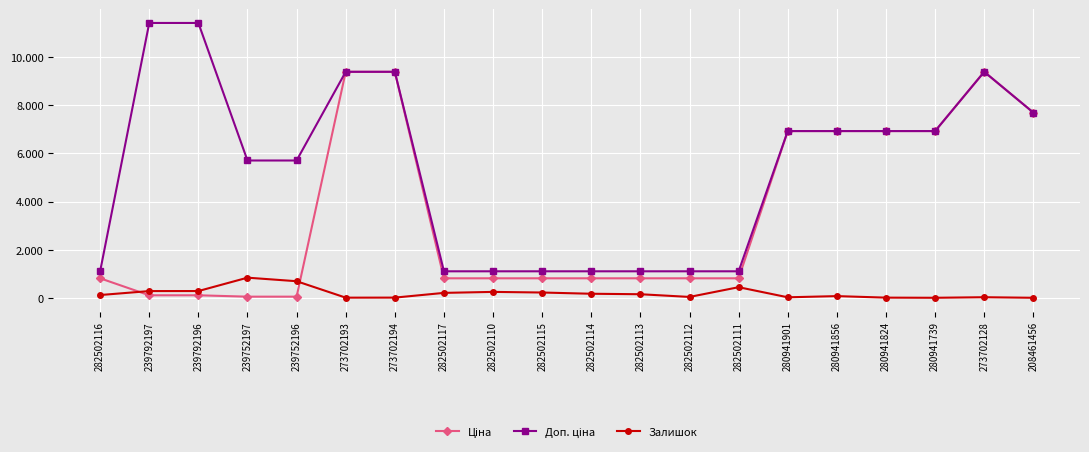

Reading left to right, what are all the values shown in this chart?

Ціна: 282502116=818.5	239792197=114.1	239792196=114.1	239752197=57.0	239752196=57.0	273702193=9384.0	273702194=9384.0	282502117=818.5	282502110=818.5	282502115=818.5	282502114=818.5	282502113=818.5	282502112=818.5	282502111=818.5	280941901=6925.7	280941856=6925.7	280941824=6925.7	280941739=6925.7	273702128=9384.0	208461456=7693.1
Доп. ціна: 282502116=1109.2	239792197=11410.0	239792196=11410.0	239752197=5705.0	239752196=5705.0	273702193=9384.0	273702194=9384.0	282502117=1109.2	282502110=1109.2	282502115=1109.2	282502114=1109.2	282502113=1109.2	282502112=1109.2	282502111=1109.2	280941901=6925.7	280941856=6925.7	280941824=6925.7	280941739=6925.7	273702128=9384.0	208461456=7693.1
Залишок: 282502116=125.0	239792197=289.0	239792196=290.0	239752197=845.0	239752196=698.0	273702193=16.0	273702194=18.0	282502117=214.0	282502110=255.0	282502115=229.0	282502114=178.0	282502113=158.0	282502112=46.0	282502111=450.0	280941901=31.0	280941856=80.0	280941824=17.0	280941739=11.0	273702128=34.0	208461456=11.0